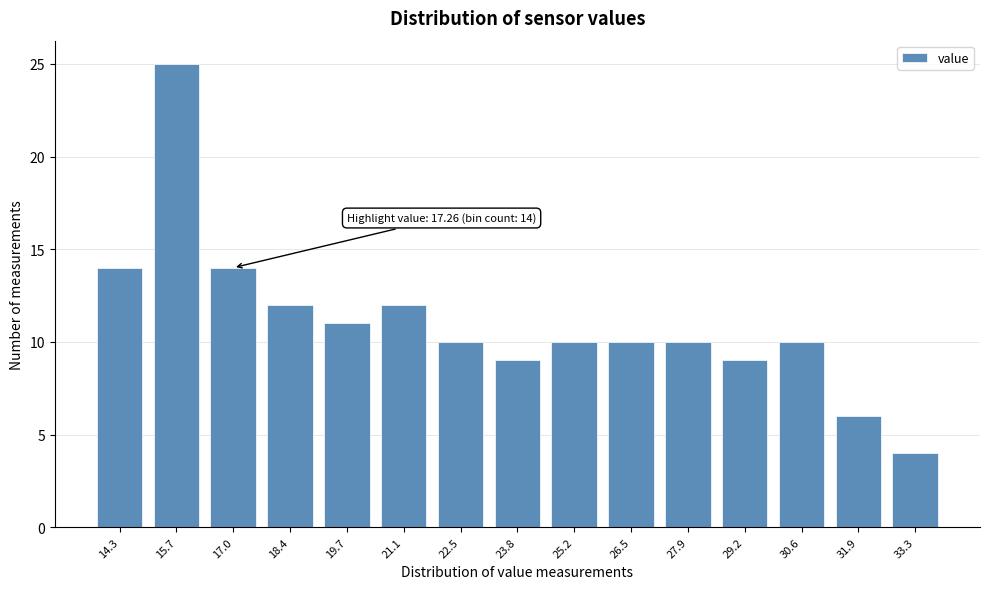

Reading right to left, extract all data points from this chart.

4	6	10	9	10	10	10	9	10	12	11	12	14	25	14